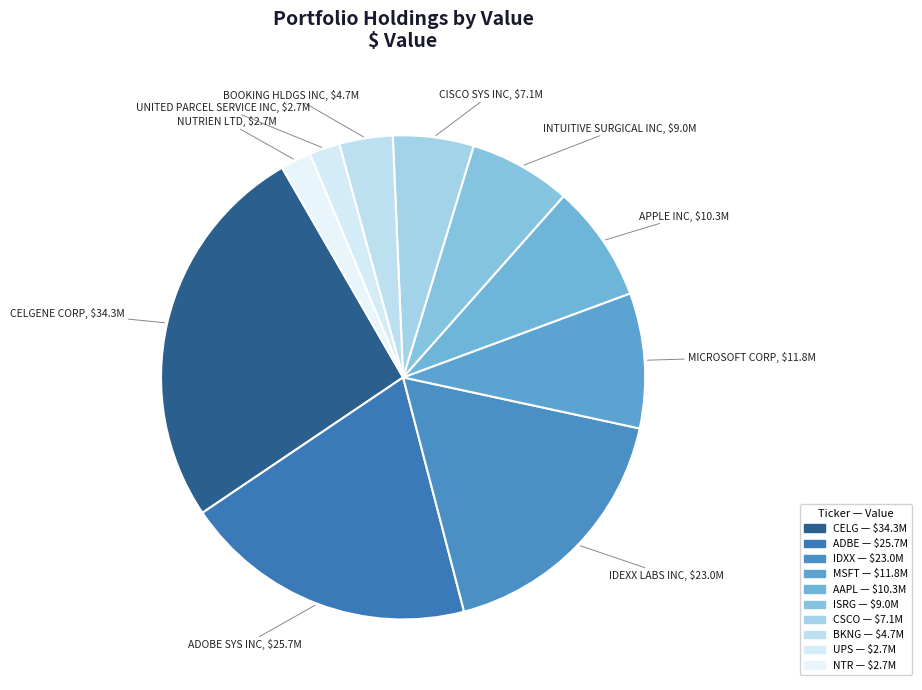

Which slice is the smallest?

NTR